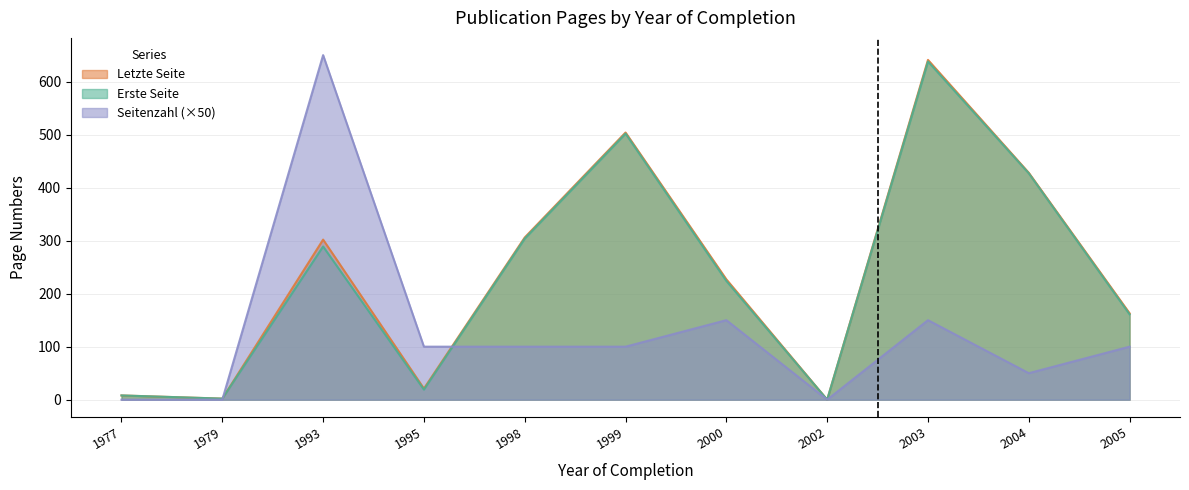

Does the chart display data point markers on the line(s)?

No